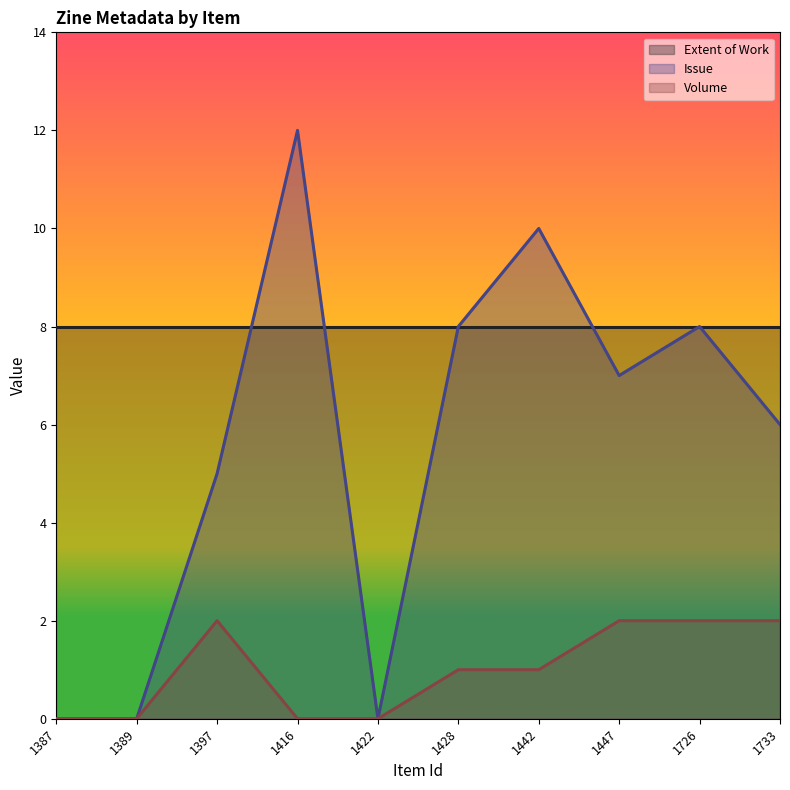

What is the sum of the Issue values at 1726 and 1397?

13